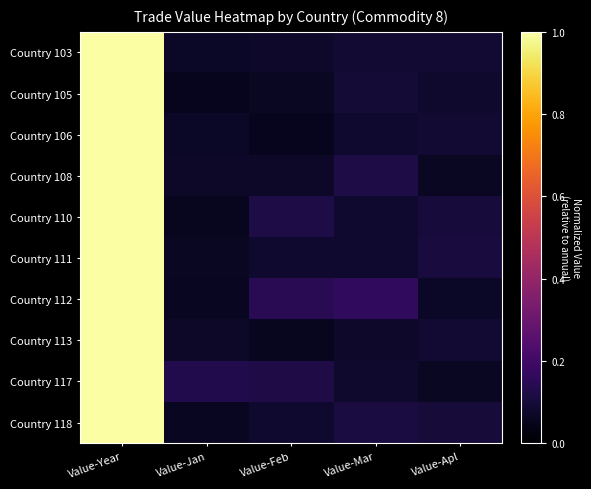

Between Value-Apl and Value-Jan, which is larger?

Value-Apl